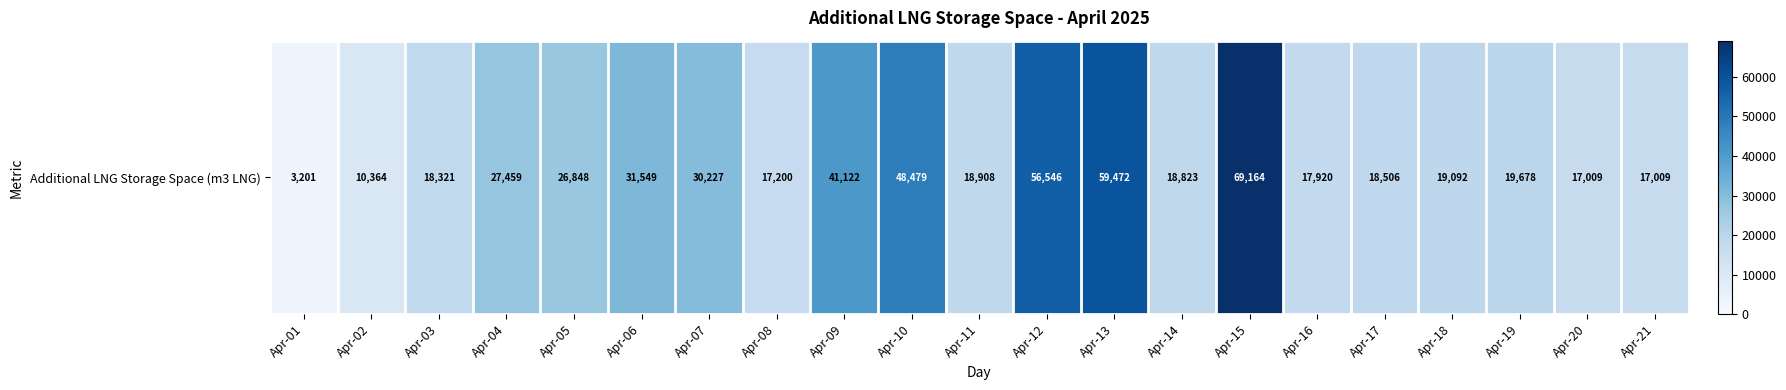

What is the change in value from Apr-05 to Apr-11?

-7940